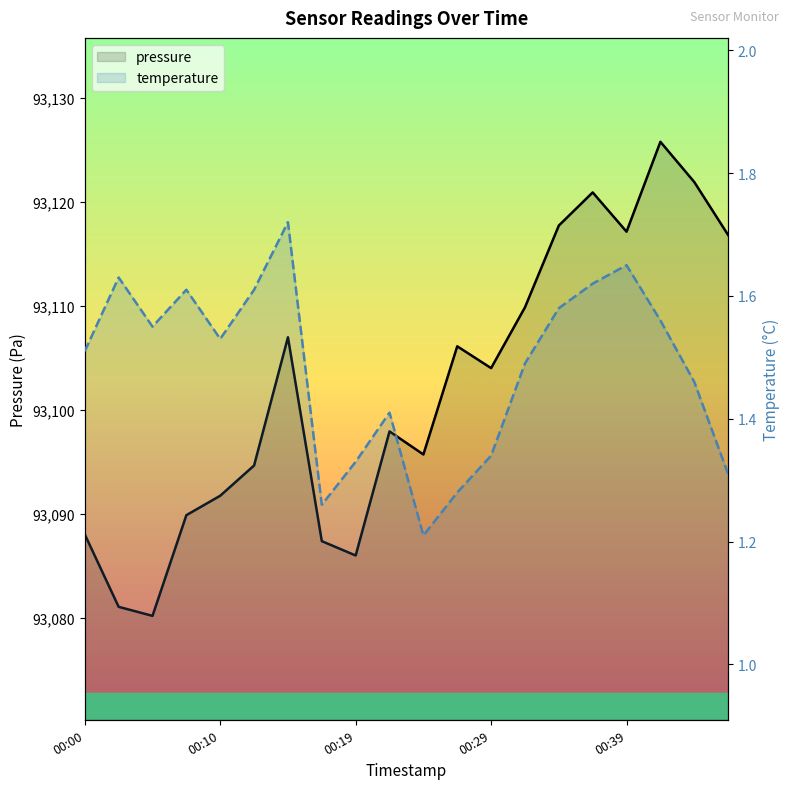

True or false: pressure has a value of 93107.0 at 6.

True